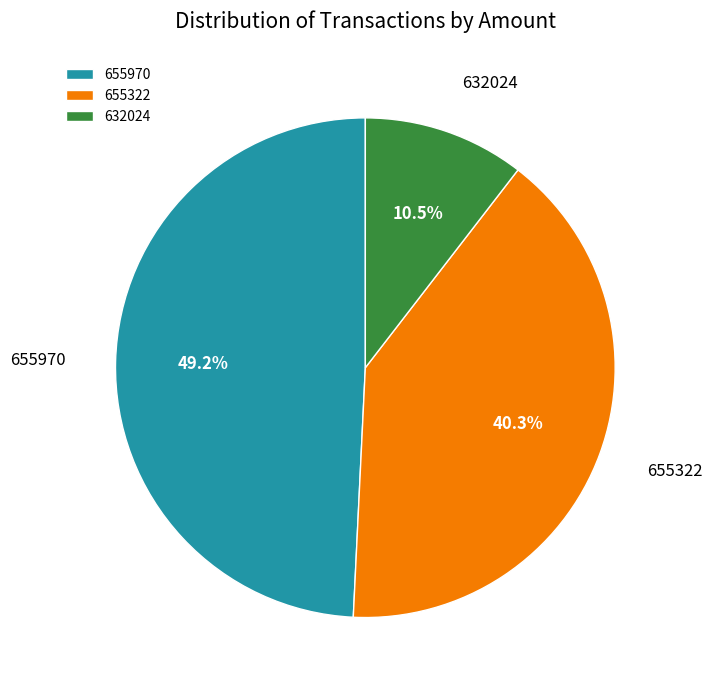

To the nearest percent, what is the average slice percentage?

33%